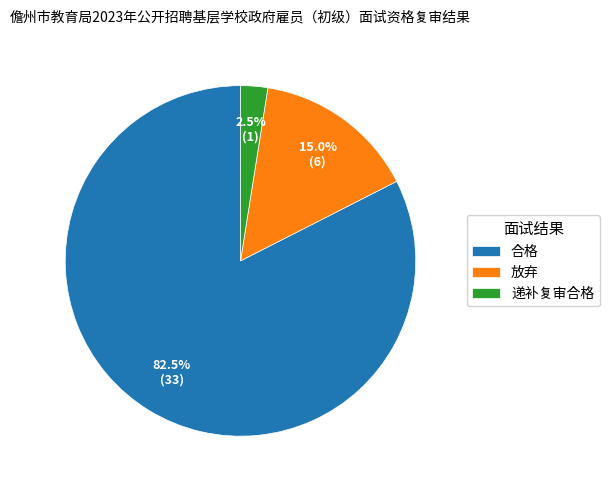

Which slice is the smallest?

递补复审合格